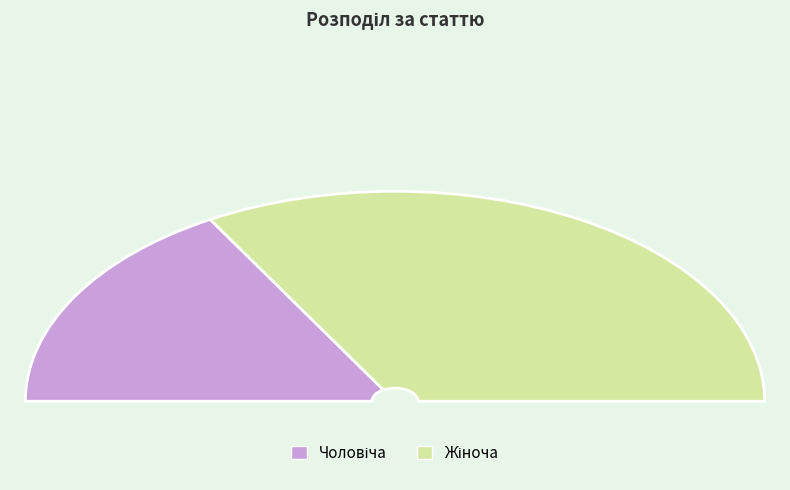

Which category has the smallest portion of the pie?

Чоловіча